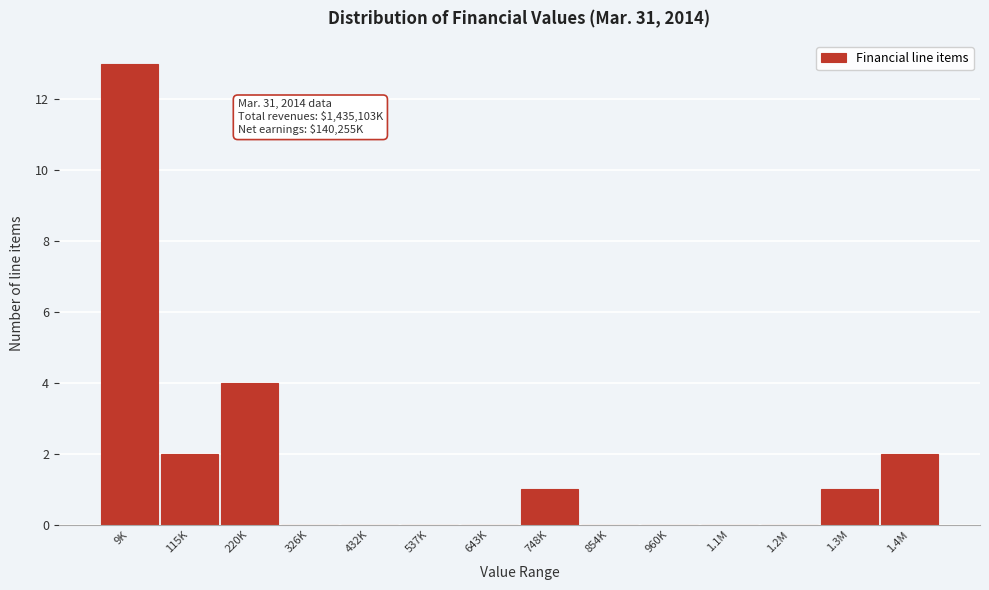

Reading left to right, list all the values displayed in this chart.

9K=13	115K=2	220K=4	326K=0	432K=0	537K=0	643K=0	748K=1	854K=0	960K=0	1.1M=0	1.2M=0	1.3M=1	1.4M=2